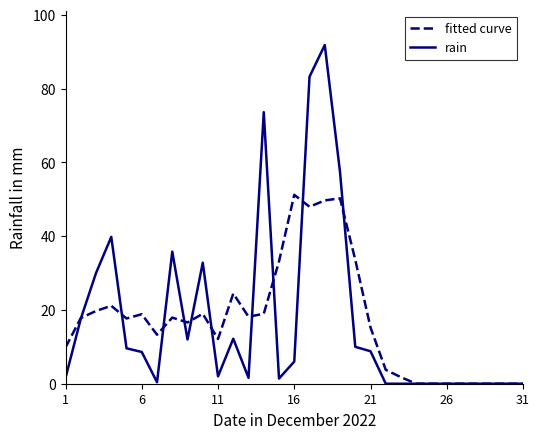

Which series has the widest spread of values?

rain